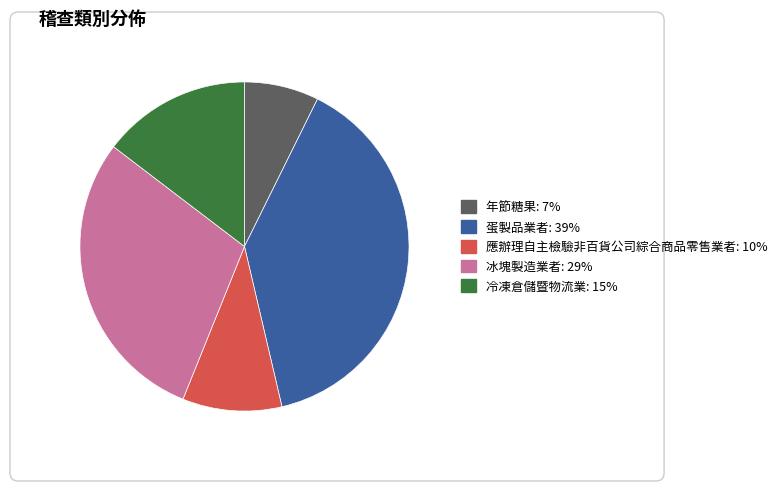

To the nearest percent, what is the difference between the largest and smallest slice percentages?

32%